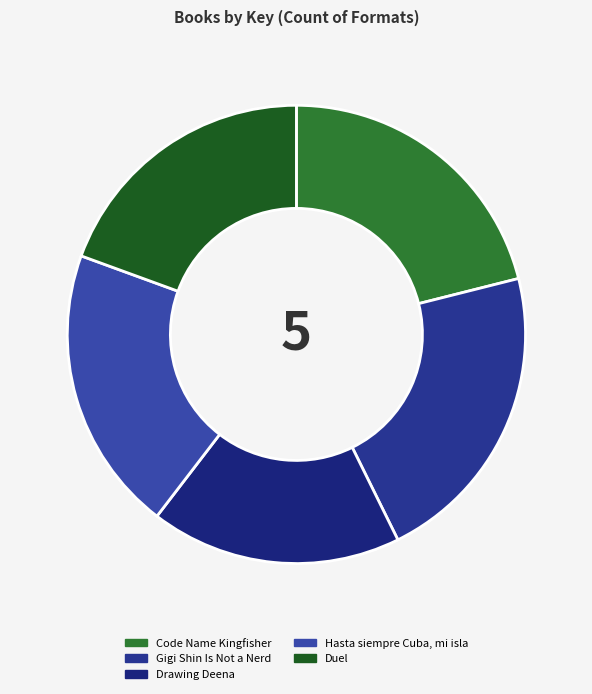

True or false: Hasta siempre Cuba, mi isla accounts for 13% of the total.

False